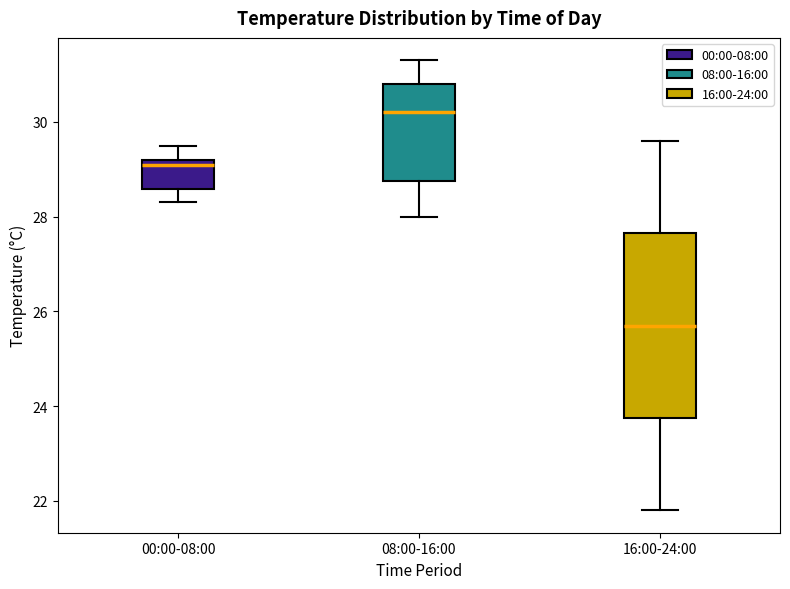

Which box is the tallest, from its lower edge to its upper edge?

16:00-24:00